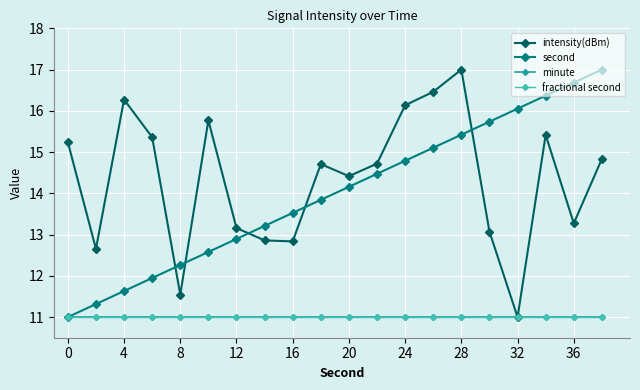

Does the chart have visible grid lines?

Yes